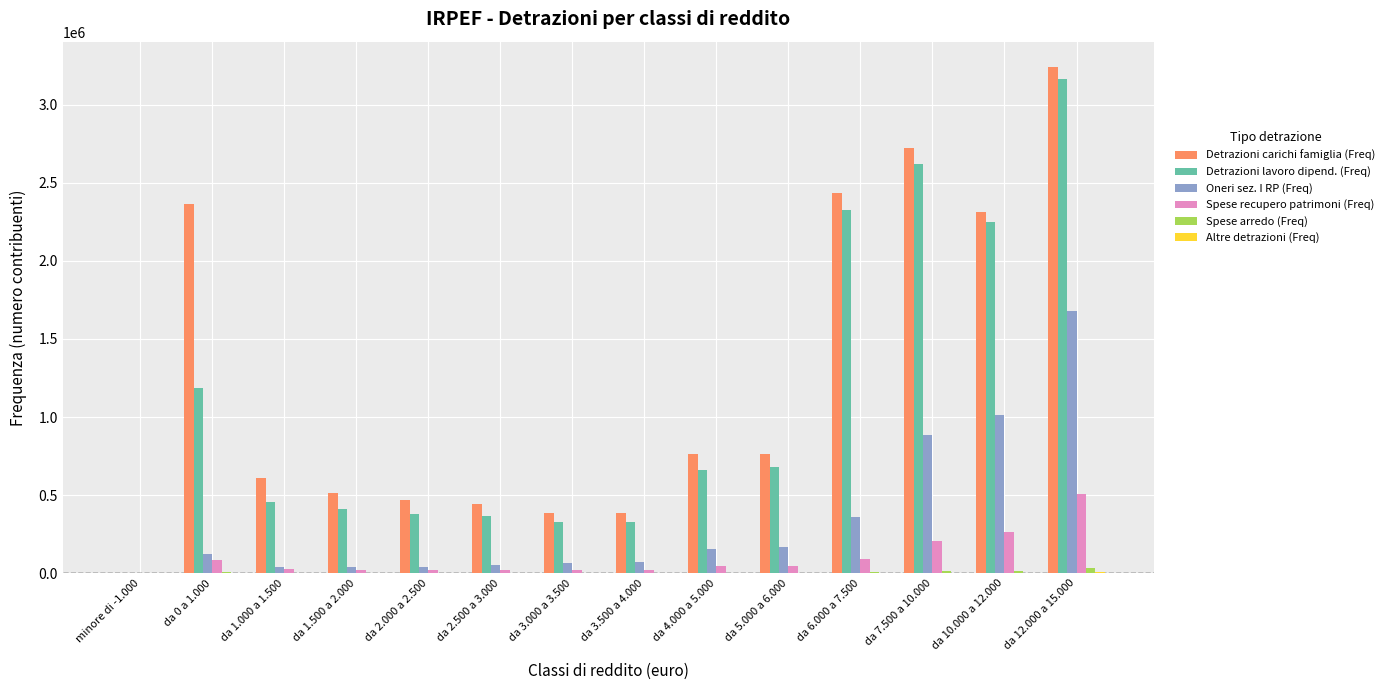

Read the Detrazioni lavoro dipend. (Freq) value at da 2.500 a 3.000.

366296